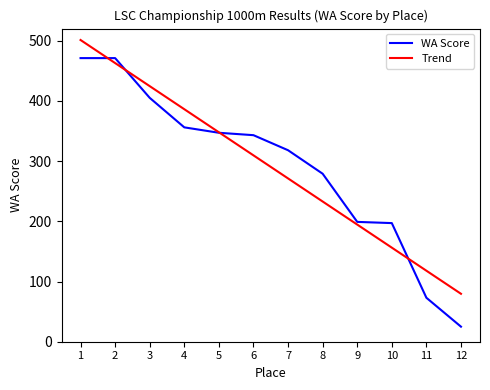

What are all the series names shown in the legend?

WA Score, Trend